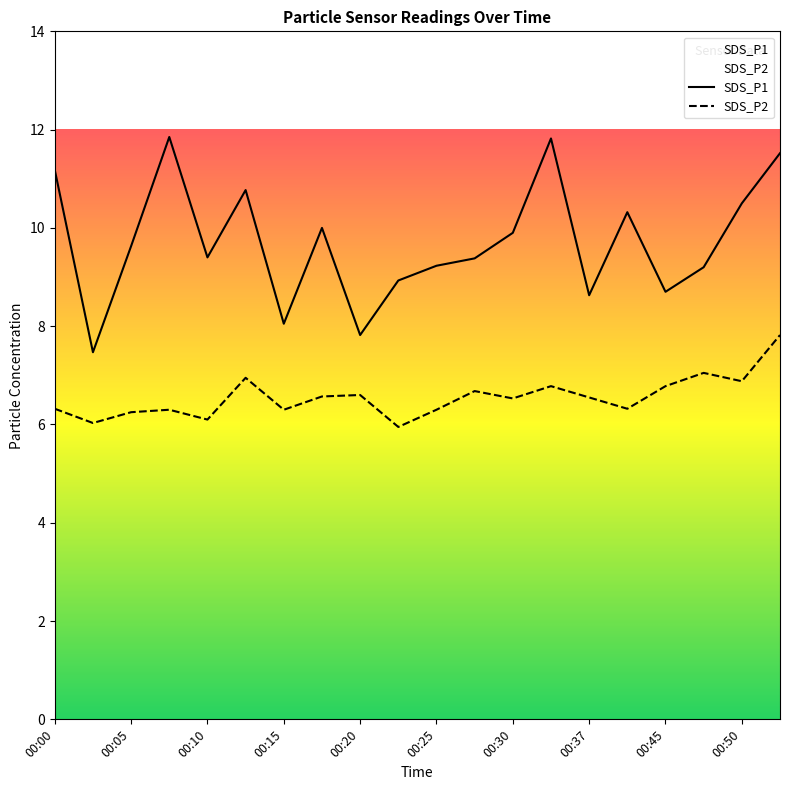

Where is the first local minimum for SDS_P2?

00:03